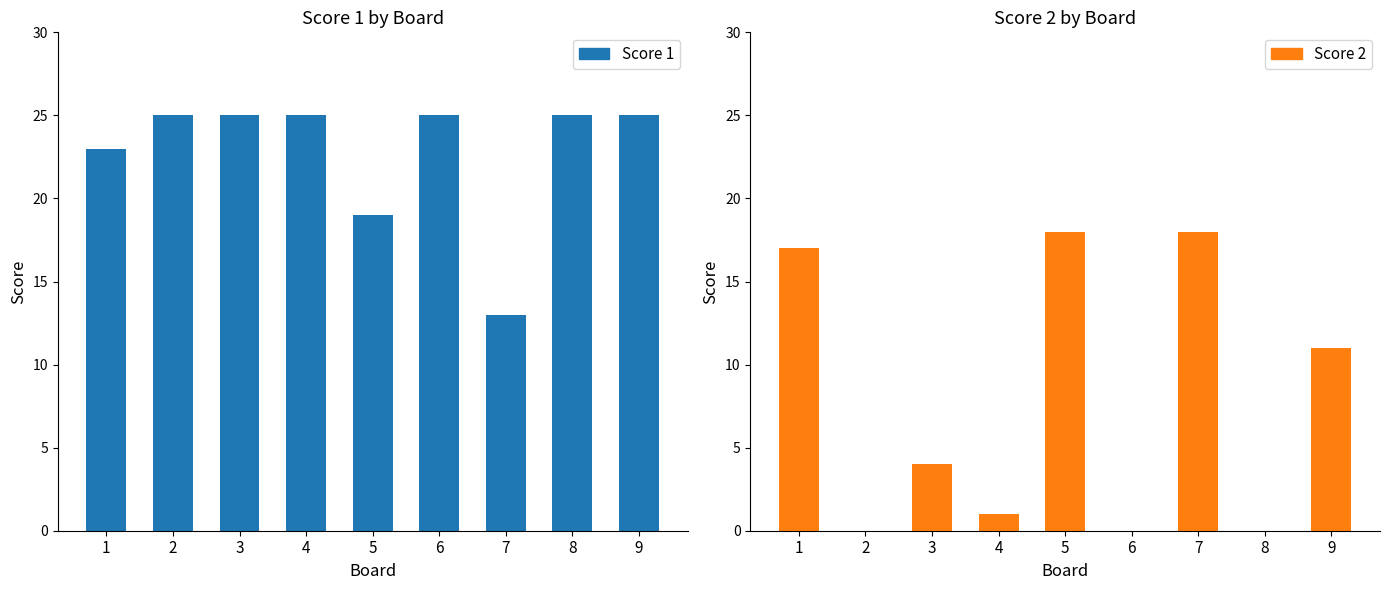

Where is Score 2 nearest to the value 9?

9